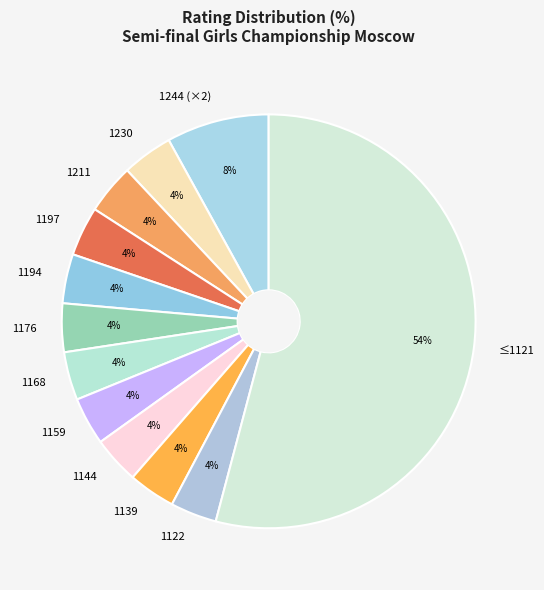

To the nearest percent, what is the combined percentage of 1197 and 1211?

8%